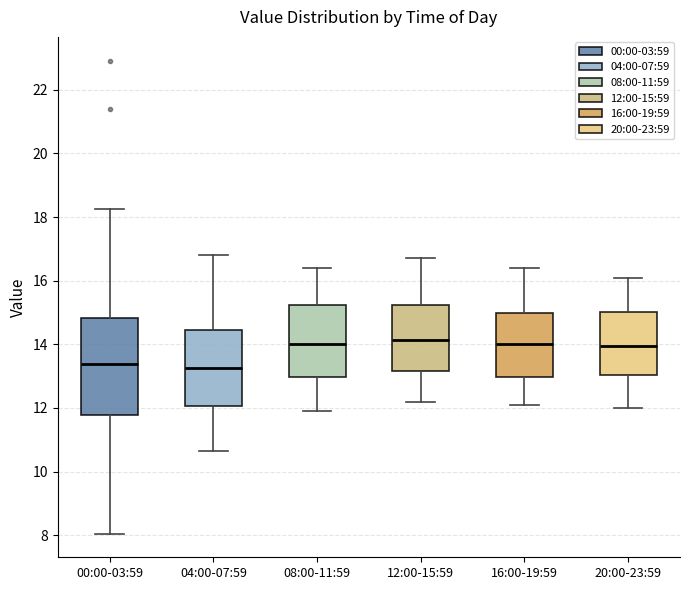

Reading left to right, transcribe this box plot: for each box, give where its median line is, the range the box spans, and where its two whiskers end, as read against the y-axis. The values are not printed on the chart, so give them approximately, as read against the axis.

00:00-03:59: median 13.4, box 11.8 to 14.8, whiskers 8.0 to 18.2
04:00-07:59: median 13.2, box 12.0 to 14.4, whiskers 10.6 to 16.8
08:00-11:59: median 14.0, box 13.0 to 15.2, whiskers 12.0 to 16.4
12:00-15:59: median 14.2, box 13.2 to 15.2, whiskers 12.2 to 16.8
16:00-19:59: median 14.0, box 13.0 to 15.0, whiskers 12.2 to 16.4
20:00-23:59: median 14.0, box 13.0 to 15.0, whiskers 12.0 to 16.2